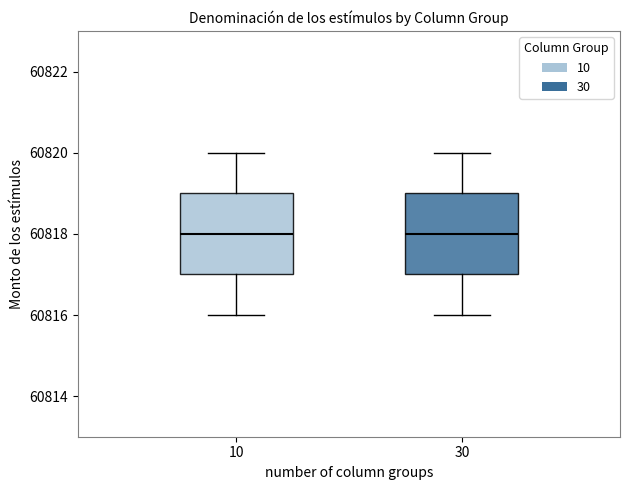

Where does the lower whisker of the box at x = 30 end on the y-axis? The values are not printed on the chart, so give them approximately, as read against the axis.

60816